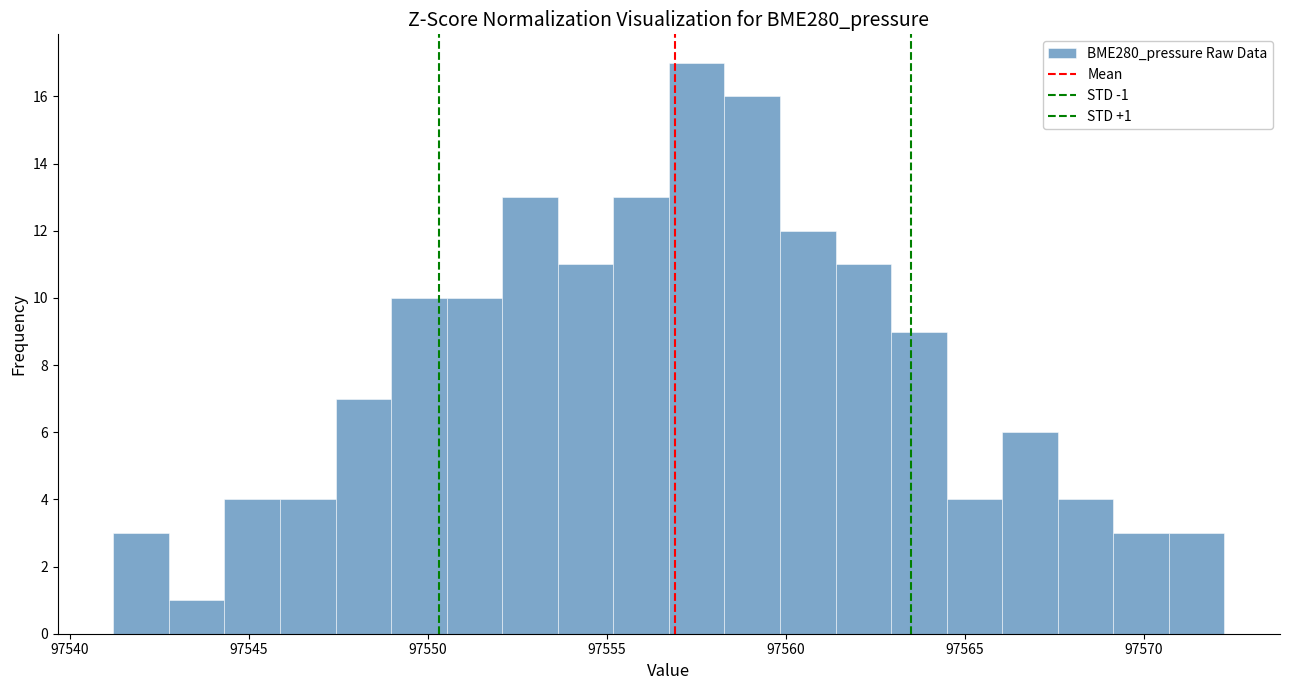

Read against the x-axis, roughly where is the centre of the tallest bar?

97557.5